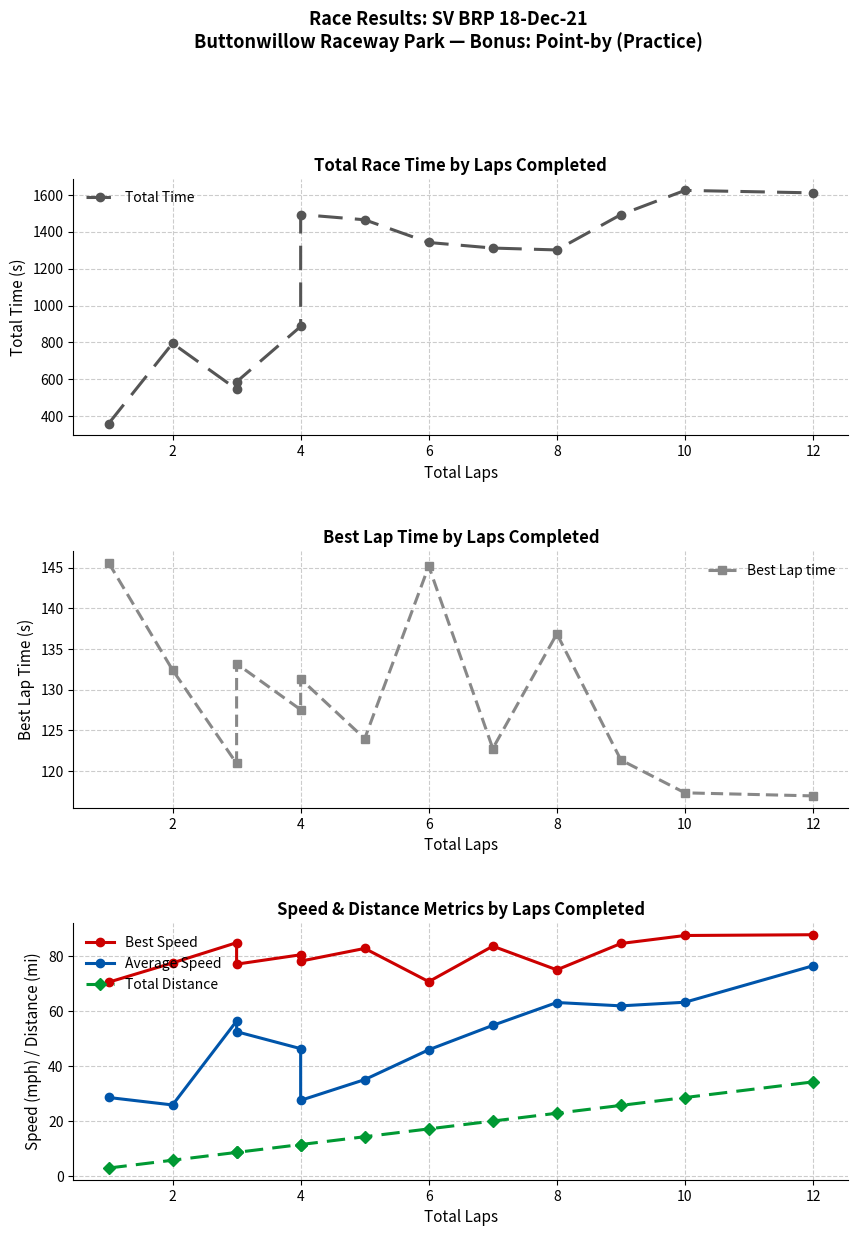

Count the number of data series in this chart.

5